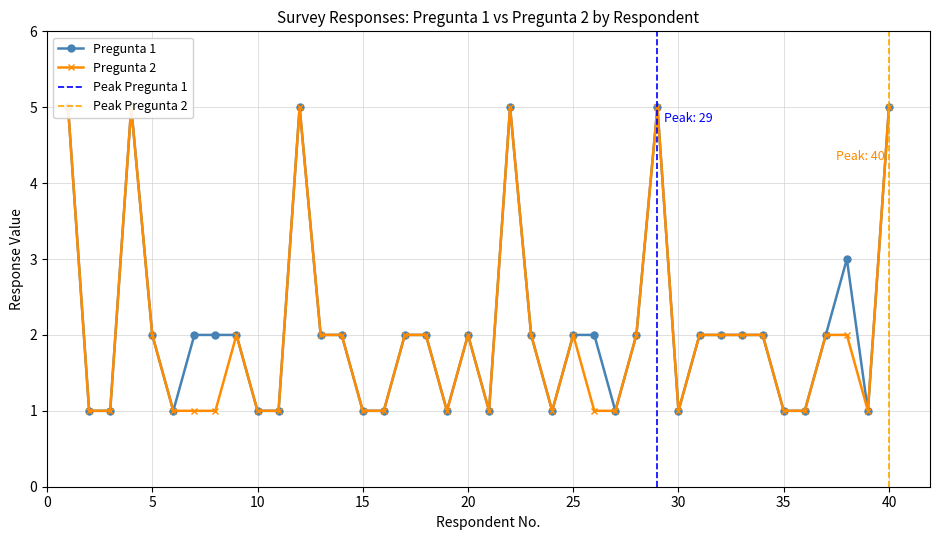

List the series in order of their overall mean, lowest first.

Pregunta 2, Pregunta 1